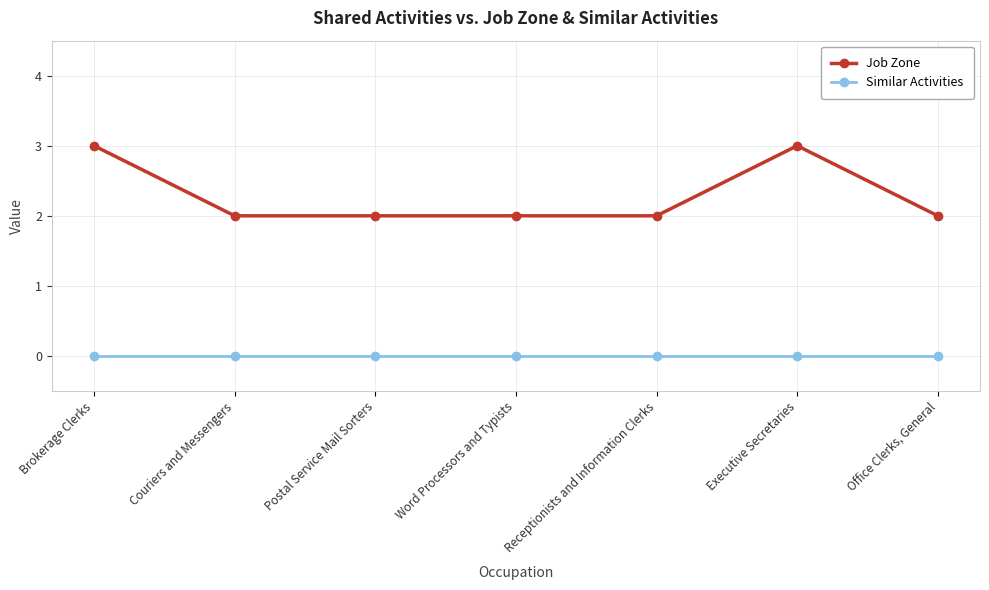

Does the chart display data point markers on the line(s)?

Yes